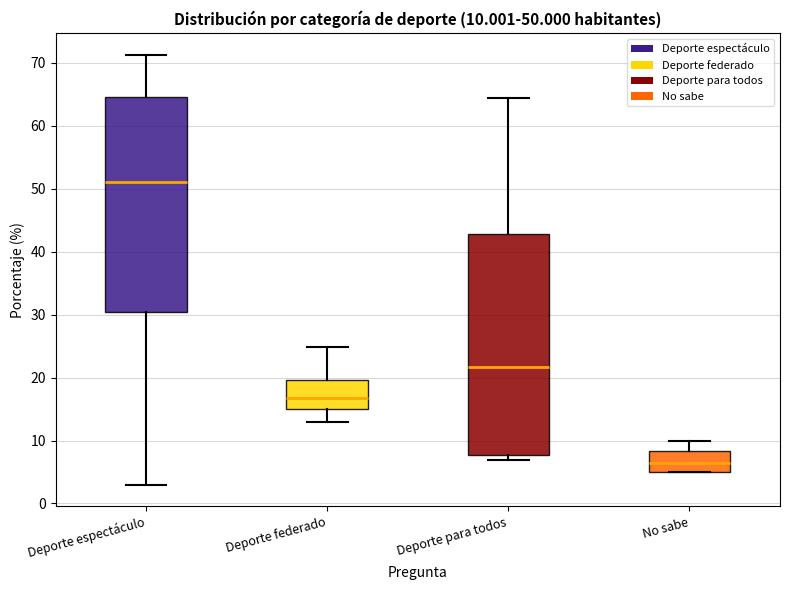

Which box has the highest median line?

Deporte espectáculo